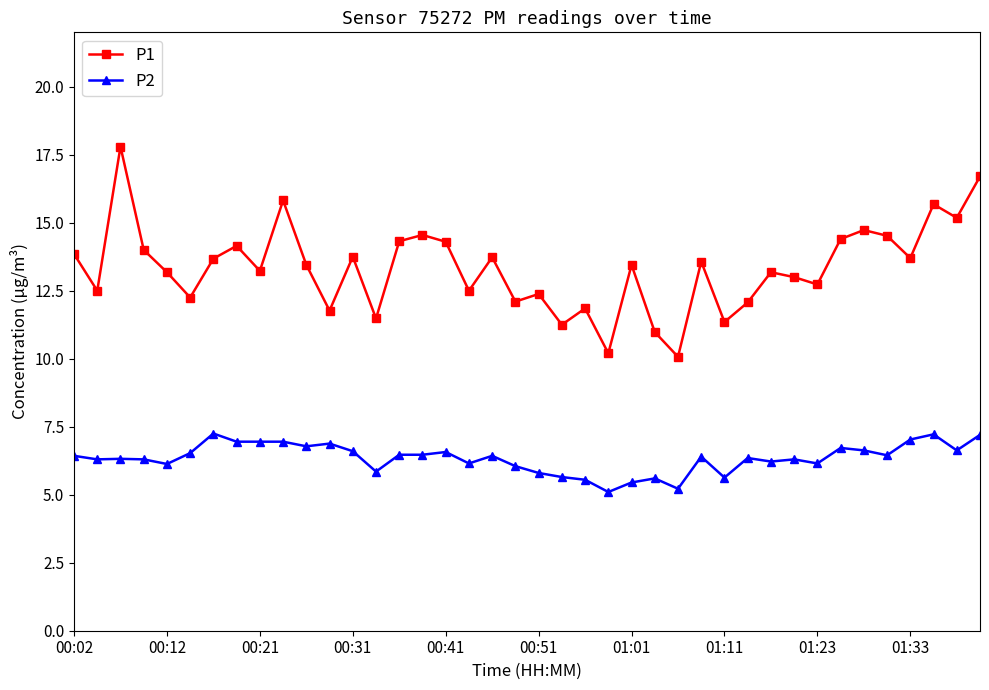

Which series has the largest total across all categories?

P1